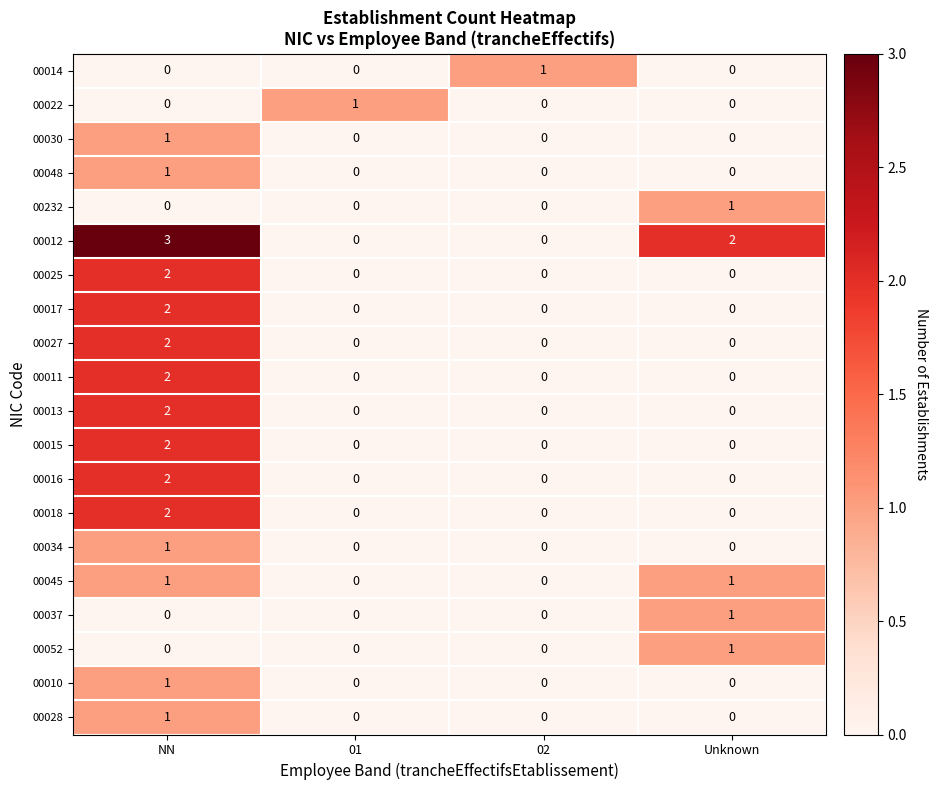

The value of 00022 at 01 is 1. True or false?

True